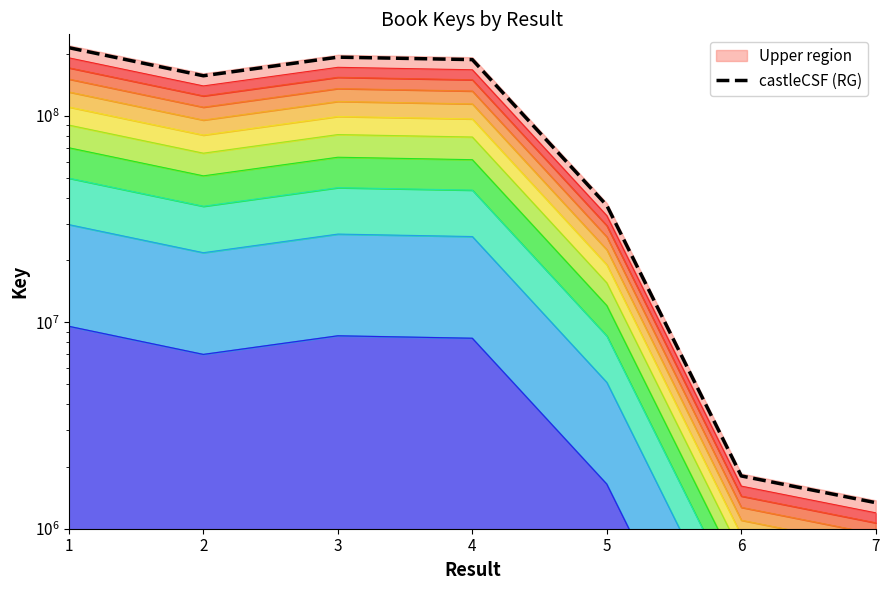

At which category does the data reach its first local peak?

3